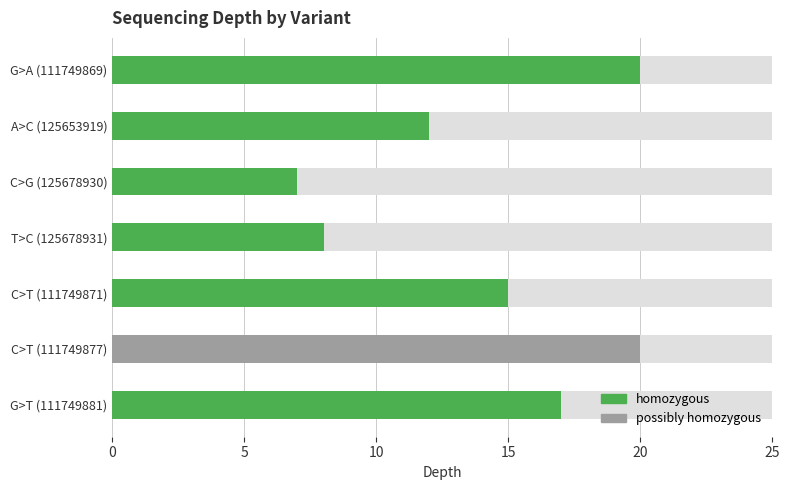

What is the minimum value shown in the chart?

7